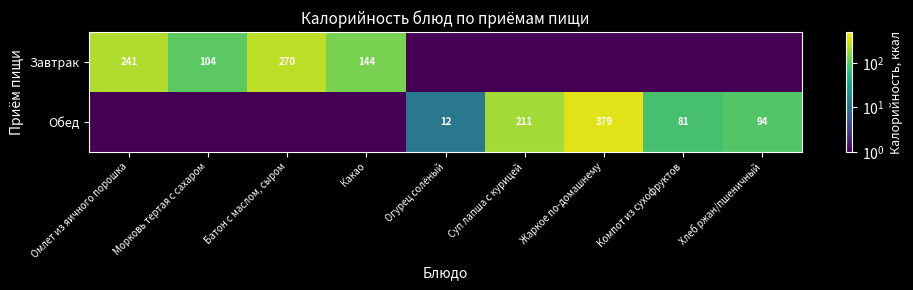

At how many categories does at least one series exceed 345?

1